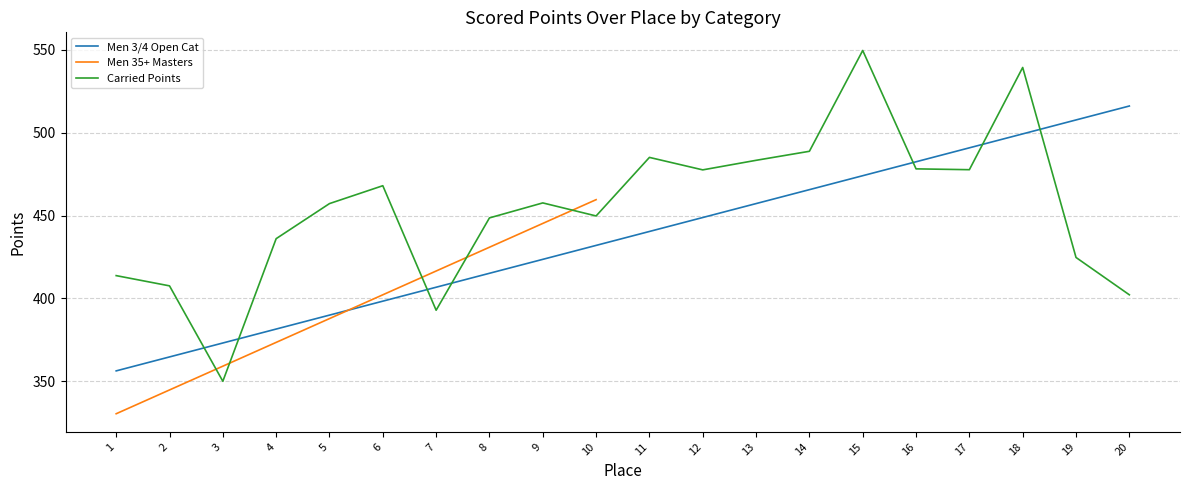

At which label is Men 3/4 Open Cat closest to 436?

10